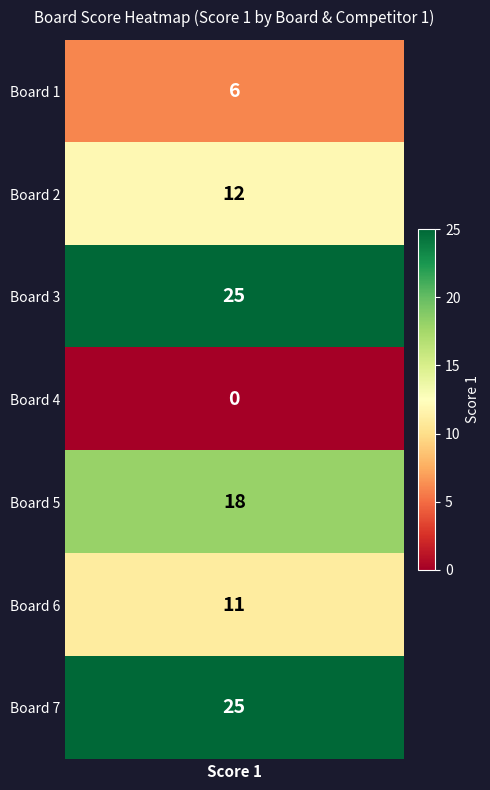

Reading left to right, list all the values displayed in this chart.

Score 1=6	1=12	2=25	3=0	4=18	5=11	6=25